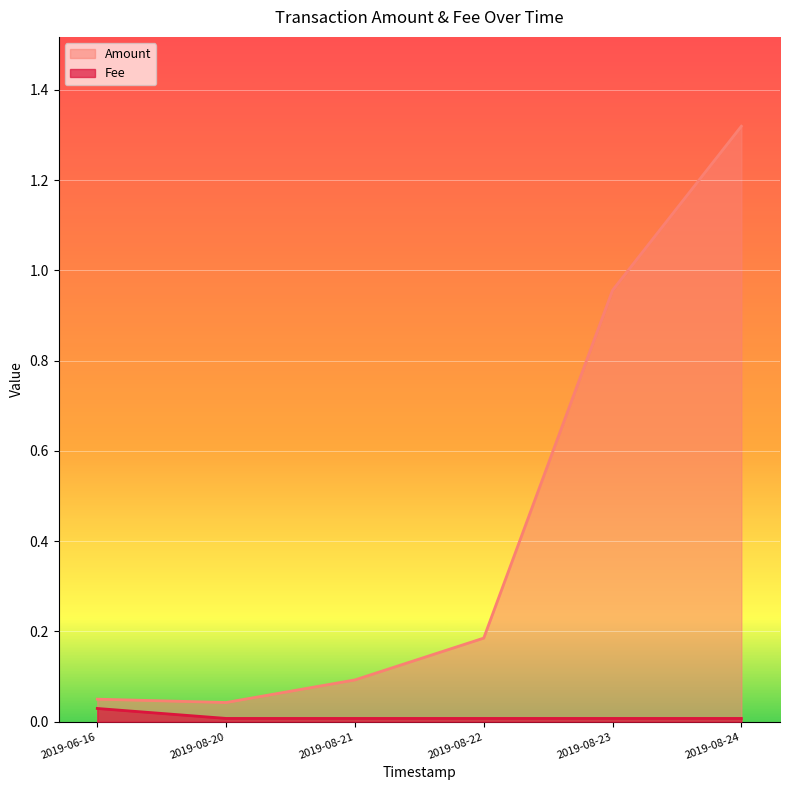

True or false: Fee and Amount cross at least once.

False